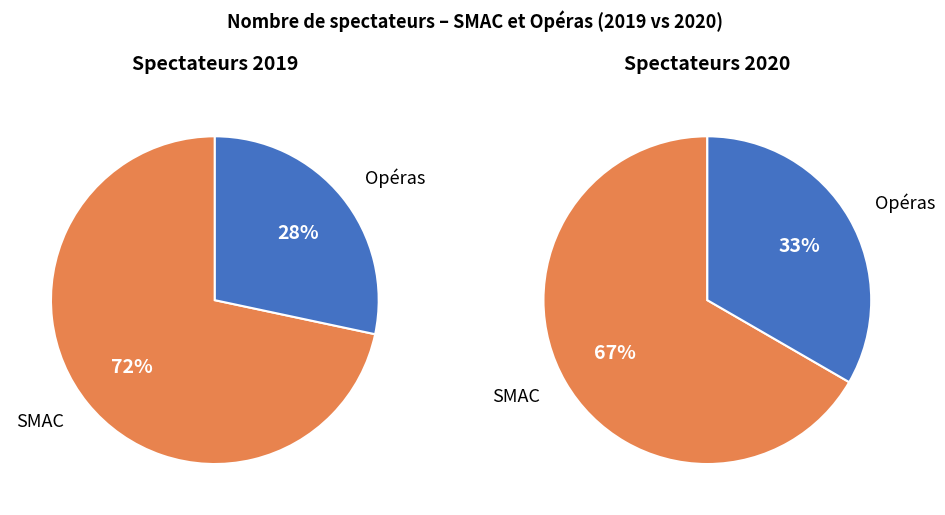

The Opéras 2019 slice represents 32% of the pie. True or false?

False